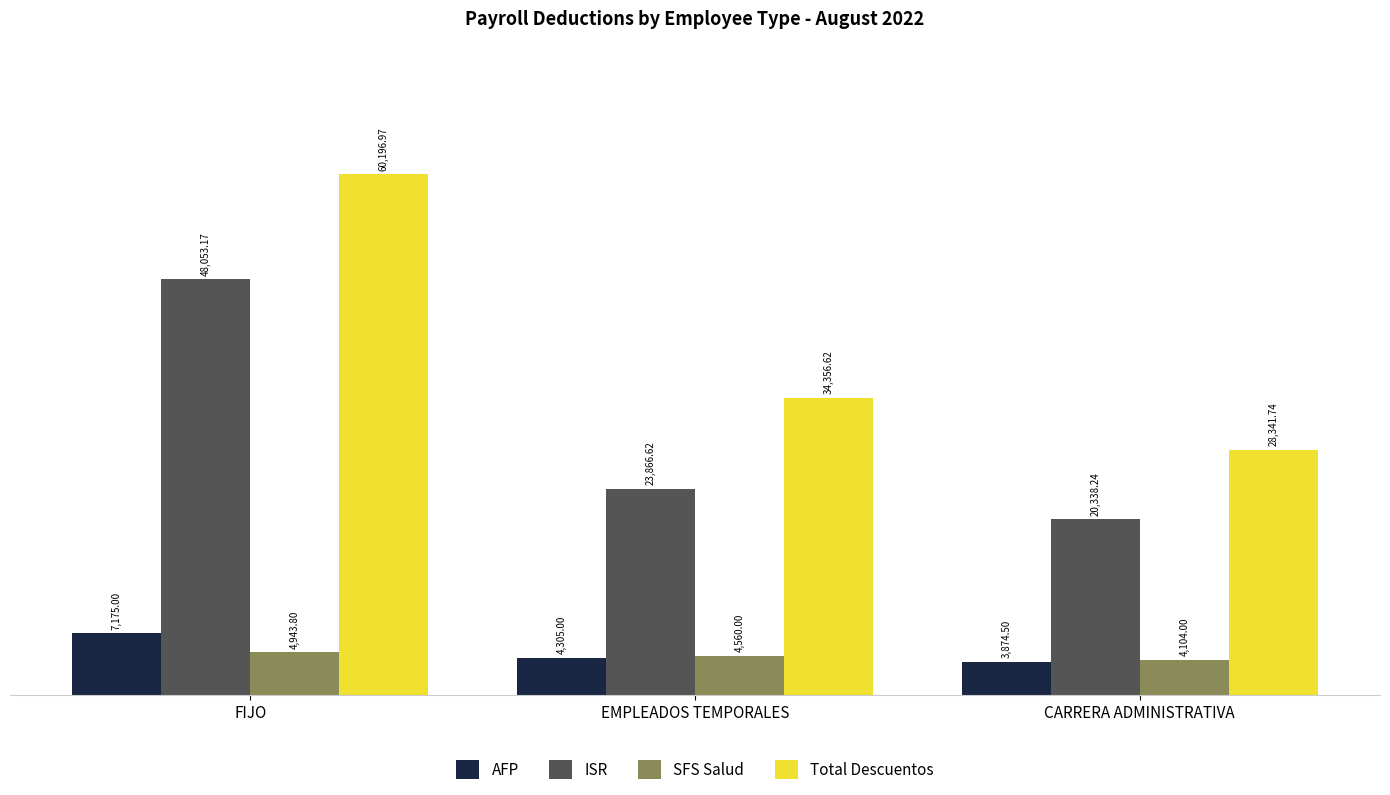

What is the difference between the maximum and minimum values in the SFS Salud series?

839.8